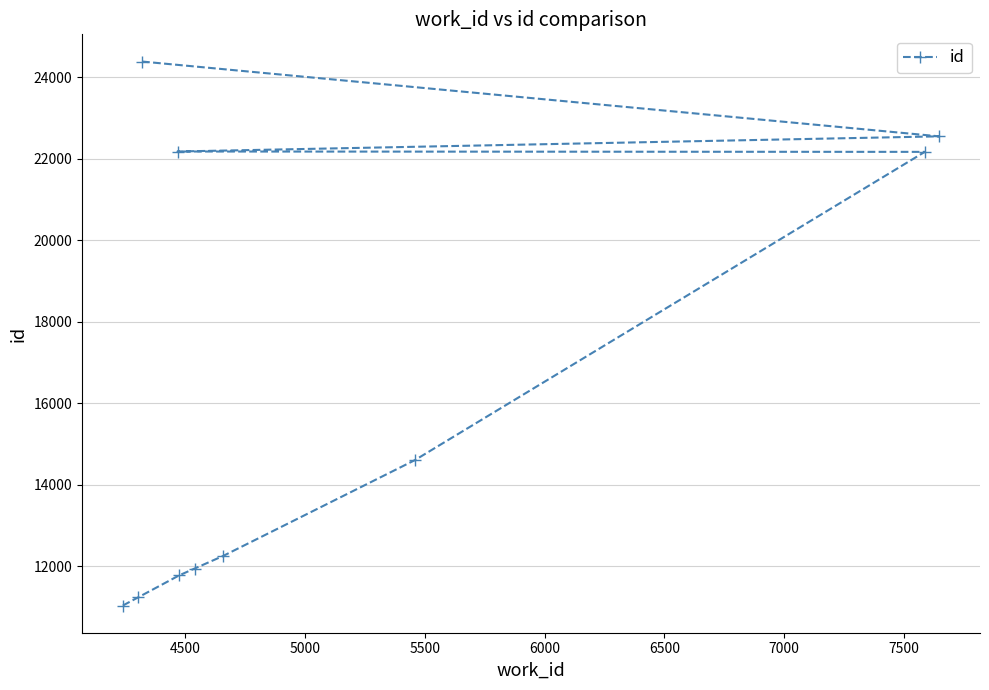

Is this an area chart (filled region under the line)?

No